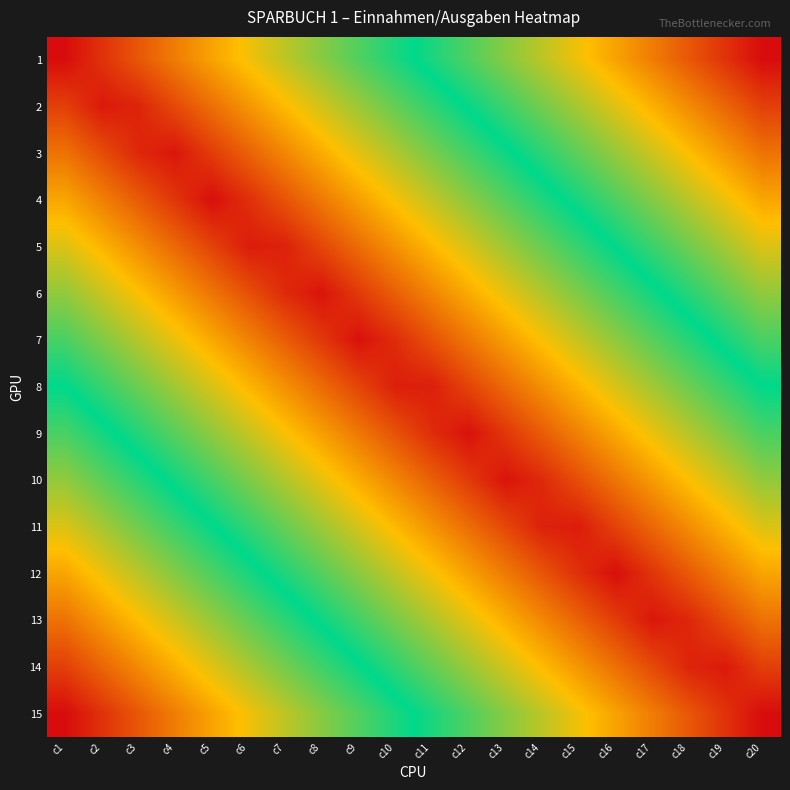

Reading left to right, extract all data points from this chart.

1: c1=0.0	c2=0.1	c3=0.1	c4=0.2	c5=0.2	c6=0.3	c7=0.3	c8=0.4	c9=0.4	c10=0.5	c11=0.5	c12=0.6	c13=0.6	c14=0.7	c15=0.7	c16=0.8	c17=0.8	c18=0.9	c19=0.9	c20=1.0
2: c1=0.1	c2=0.0	c3=0.0	c4=0.1	c5=0.1	c6=0.2	c7=0.2	c8=0.3	c9=0.3	c10=0.4	c11=0.5	c12=0.5	c13=0.6	c14=0.6	c15=0.7	c16=0.7	c17=0.8	c18=0.8	c19=0.9	c20=0.9
3: c1=0.1	c2=0.1	c3=0.0	c4=0.0	c5=0.1	c6=0.1	c7=0.2	c8=0.2	c9=0.3	c10=0.3	c11=0.4	c12=0.4	c13=0.5	c14=0.5	c15=0.6	c16=0.6	c17=0.7	c18=0.8	c19=0.8	c20=0.9
4: c1=0.2	c2=0.2	c3=0.1	c4=0.1	c5=0.0	c6=0.0	c7=0.1	c8=0.2	c9=0.2	c10=0.3	c11=0.3	c12=0.4	c13=0.4	c14=0.5	c15=0.5	c16=0.6	c17=0.6	c18=0.7	c19=0.7	c20=0.8
5: c1=0.3	c2=0.2	c3=0.2	c4=0.1	c5=0.1	c6=0.0	c7=0.0	c8=0.1	c9=0.1	c10=0.2	c11=0.2	c12=0.3	c13=0.3	c14=0.4	c15=0.5	c16=0.5	c17=0.6	c18=0.6	c19=0.7	c20=0.7
6: c1=0.4	c2=0.3	c3=0.3	c4=0.2	c5=0.1	c6=0.1	c7=0.0	c8=0.0	c9=0.1	c10=0.1	c11=0.2	c12=0.2	c13=0.3	c14=0.3	c15=0.4	c16=0.4	c17=0.5	c18=0.5	c19=0.6	c20=0.6
7: c1=0.4	c2=0.4	c3=0.3	c4=0.3	c5=0.2	c6=0.2	c7=0.1	c8=0.1	c9=0.0	c10=0.0	c11=0.1	c12=0.2	c13=0.2	c14=0.3	c15=0.3	c16=0.4	c17=0.4	c18=0.5	c19=0.5	c20=0.6
8: c1=0.5	c2=0.4	c3=0.4	c4=0.3	c5=0.3	c6=0.2	c7=0.2	c8=0.1	c9=0.1	c10=0.0	c11=0.0	c12=0.1	c13=0.1	c14=0.2	c15=0.2	c16=0.3	c17=0.3	c18=0.4	c19=0.4	c20=0.5
9: c1=0.6	c2=0.5	c3=0.5	c4=0.4	c5=0.4	c6=0.3	c7=0.3	c8=0.2	c9=0.2	c10=0.1	c11=0.0	c12=0.0	c13=0.1	c14=0.1	c15=0.2	c16=0.2	c17=0.3	c18=0.3	c19=0.4	c20=0.4
10: c1=0.6	c2=0.6	c3=0.5	c4=0.5	c5=0.4	c6=0.4	c7=0.3	c8=0.3	c9=0.2	c10=0.2	c11=0.1	c12=0.1	c13=0.0	c14=0.0	c15=0.1	c16=0.1	c17=0.2	c18=0.3	c19=0.3	c20=0.4
11: c1=0.7	c2=0.7	c3=0.6	c4=0.6	c5=0.5	c6=0.5	c7=0.4	c8=0.3	c9=0.3	c10=0.2	c11=0.2	c12=0.1	c13=0.1	c14=0.0	c15=0.0	c16=0.1	c17=0.1	c18=0.2	c19=0.2	c20=0.3
12: c1=0.8	c2=0.7	c3=0.7	c4=0.6	c5=0.6	c6=0.5	c7=0.5	c8=0.4	c9=0.4	c10=0.3	c11=0.3	c12=0.2	c13=0.2	c14=0.1	c15=0.0	c16=0.0	c17=0.1	c18=0.1	c19=0.2	c20=0.2
13: c1=0.9	c2=0.8	c3=0.8	c4=0.7	c5=0.6	c6=0.6	c7=0.5	c8=0.5	c9=0.4	c10=0.4	c11=0.3	c12=0.3	c13=0.2	c14=0.2	c15=0.1	c16=0.1	c17=0.0	c18=0.0	c19=0.1	c20=0.1
14: c1=0.9	c2=0.9	c3=0.8	c4=0.8	c5=0.7	c6=0.7	c7=0.6	c8=0.6	c9=0.5	c10=0.5	c11=0.4	c12=0.3	c13=0.3	c14=0.2	c15=0.2	c16=0.1	c17=0.1	c18=0.0	c19=0.0	c20=0.1
15: c1=1.0	c2=0.9	c3=0.9	c4=0.8	c5=0.8	c6=0.7	c7=0.7	c8=0.6	c9=0.6	c10=0.5	c11=0.5	c12=0.4	c13=0.4	c14=0.3	c15=0.3	c16=0.2	c17=0.2	c18=0.1	c19=0.1	c20=0.0